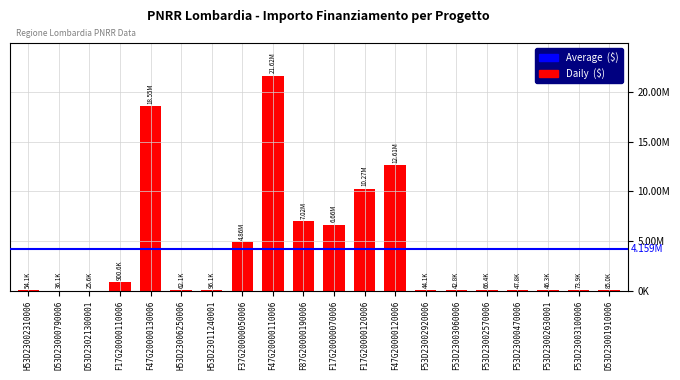

Are the bars horizontal?

No